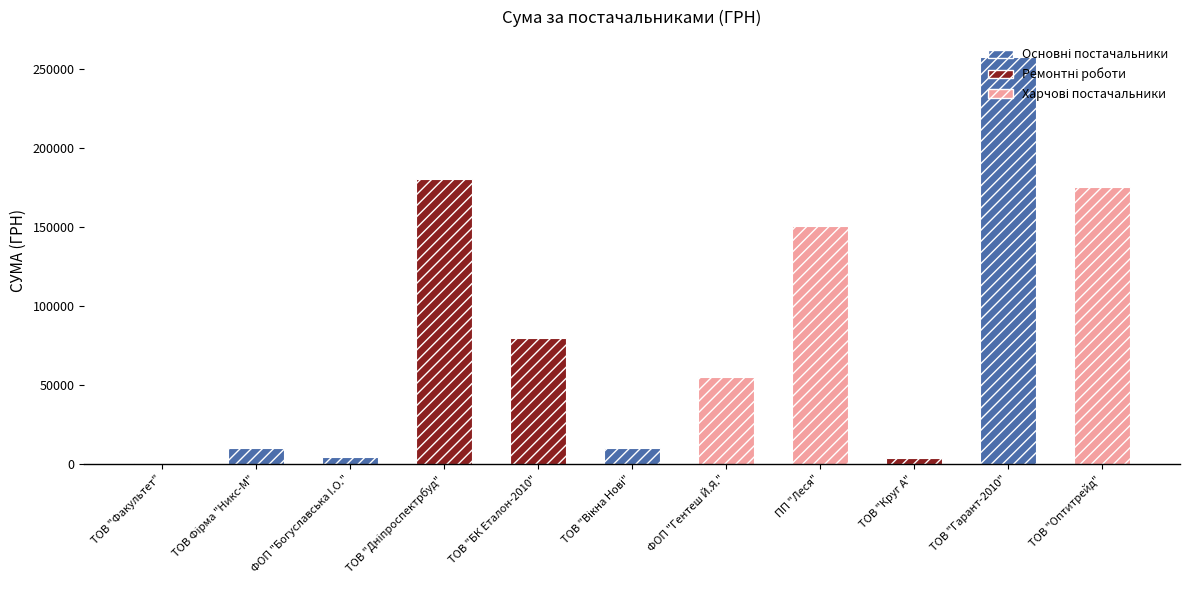

True or false: the data shows 250705.9 at ПП "Леся".

False